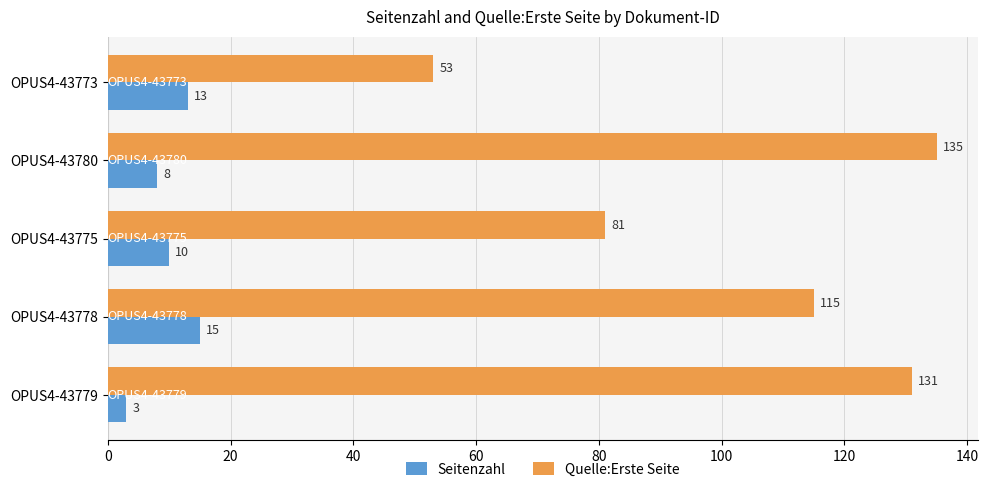

How many series are shown in this chart?

2